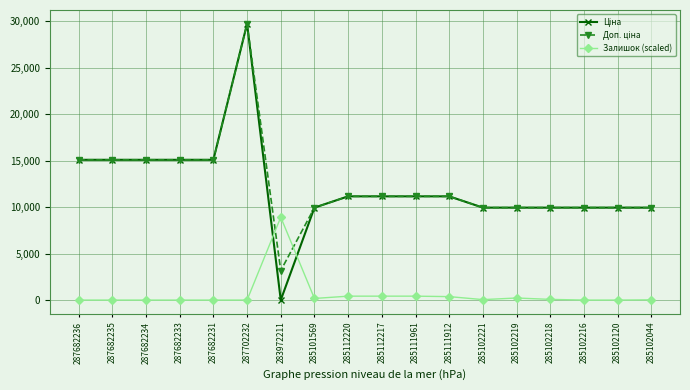

Is it true that Залишок (scaled) equals 453.0 at 285112220?

True